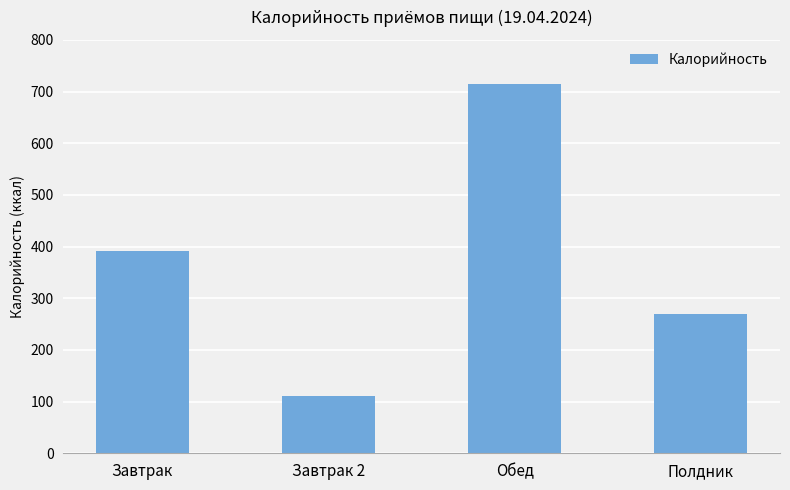

Which label corresponds to the largest value in the chart?

Обед